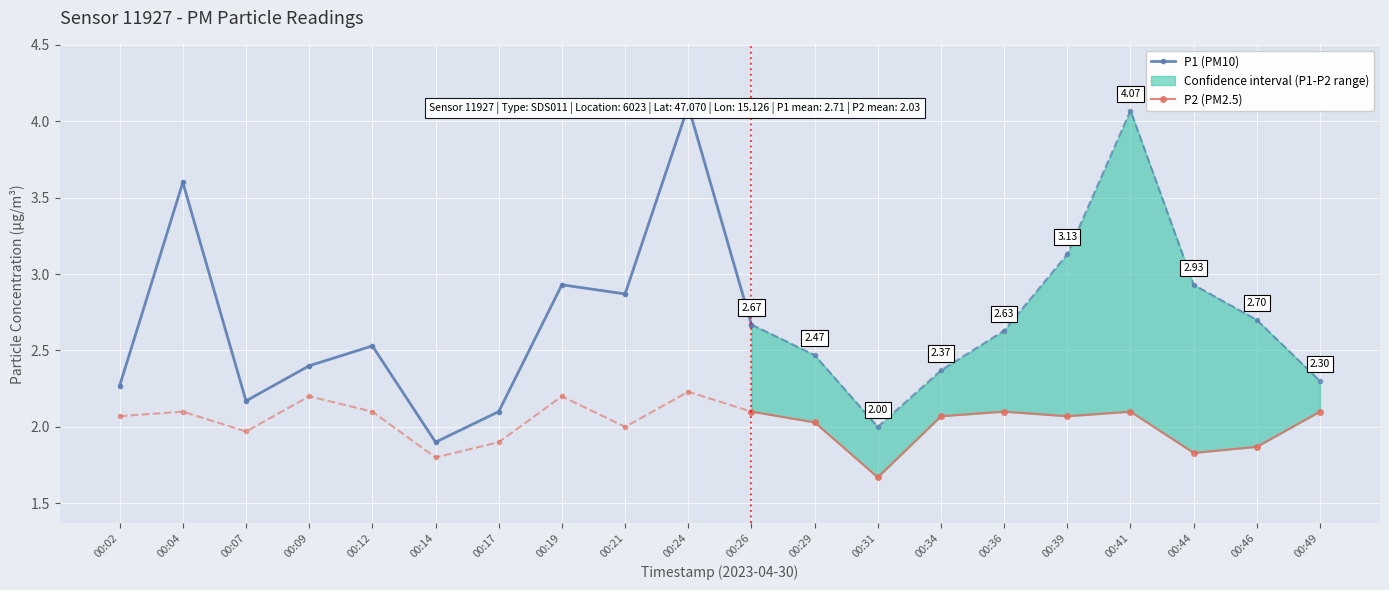

Rank the series by their average value, from highest to lowest.

P1, P2